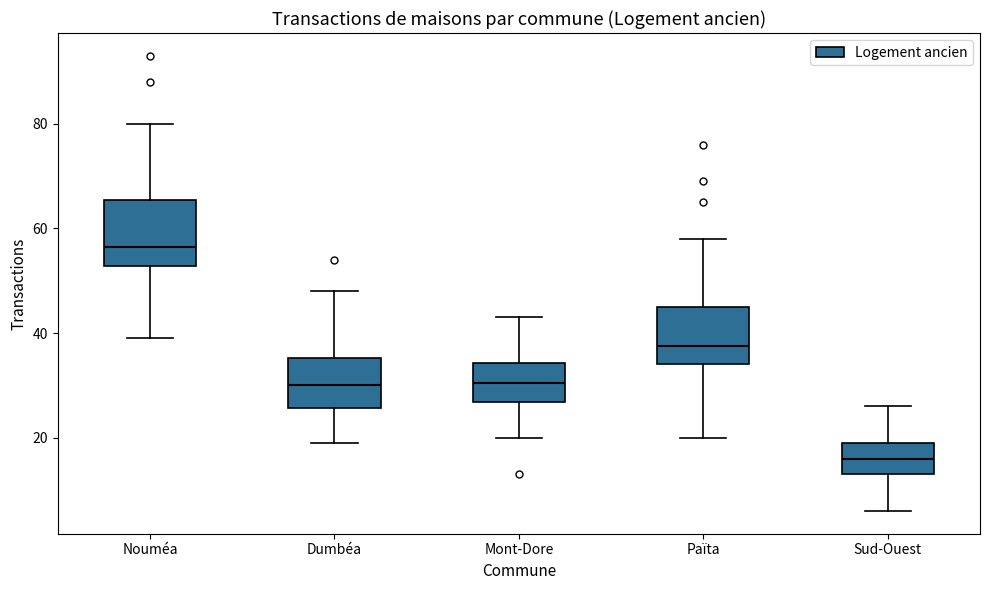

Reading left to right, read every box against the y-axis: the position of its median line, the range the box covers, and the ends of its whiskers. The values are not printed on the chart, so give them approximately, as read against the axis.

Nouméa: median 56, box 52 to 66, whiskers 40 to 80
Dumbéa: median 30, box 26 to 36, whiskers 20 to 48
Mont-Dore: median 30, box 26 to 34, whiskers 20 to 44
Païta: median 38, box 34 to 46, whiskers 20 to 58
Sud-Ouest: median 16, box 14 to 20, whiskers 6 to 26